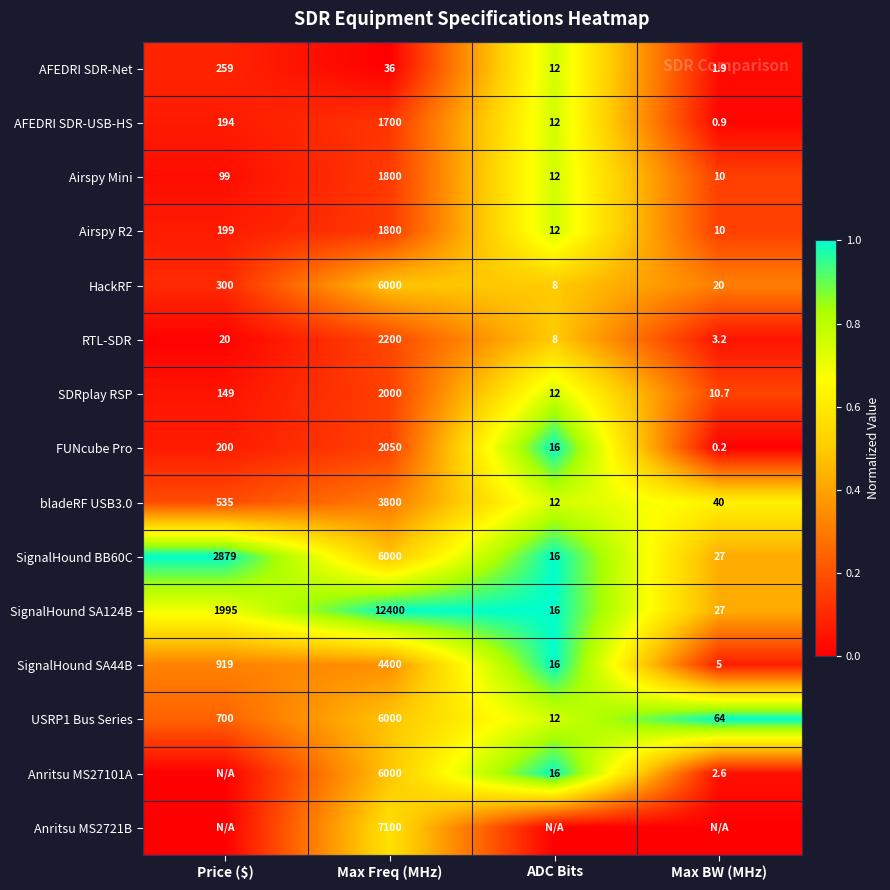

What value does the HackRF series have at Max Freq (MHz)?

6000.0